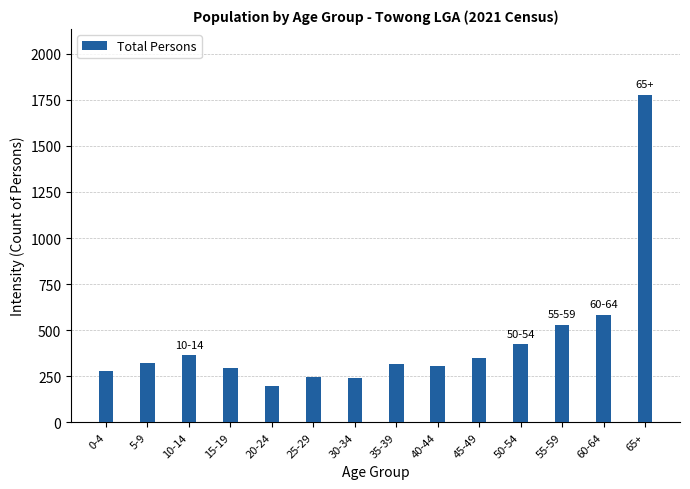

Which category has the highest value across all series?

65+